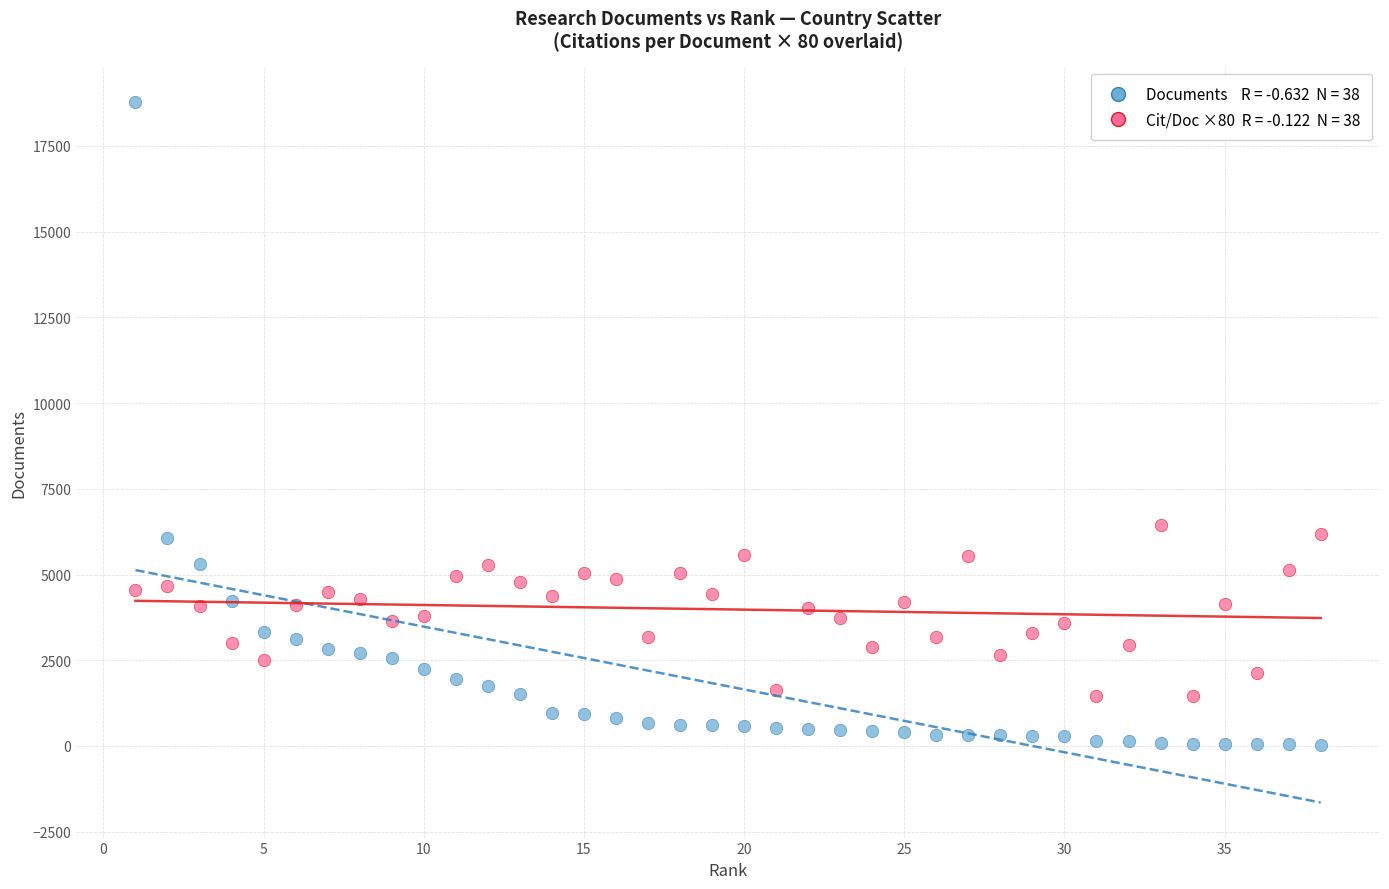

Across all data points, what is the range of Y values (max minus min)?

18751.0